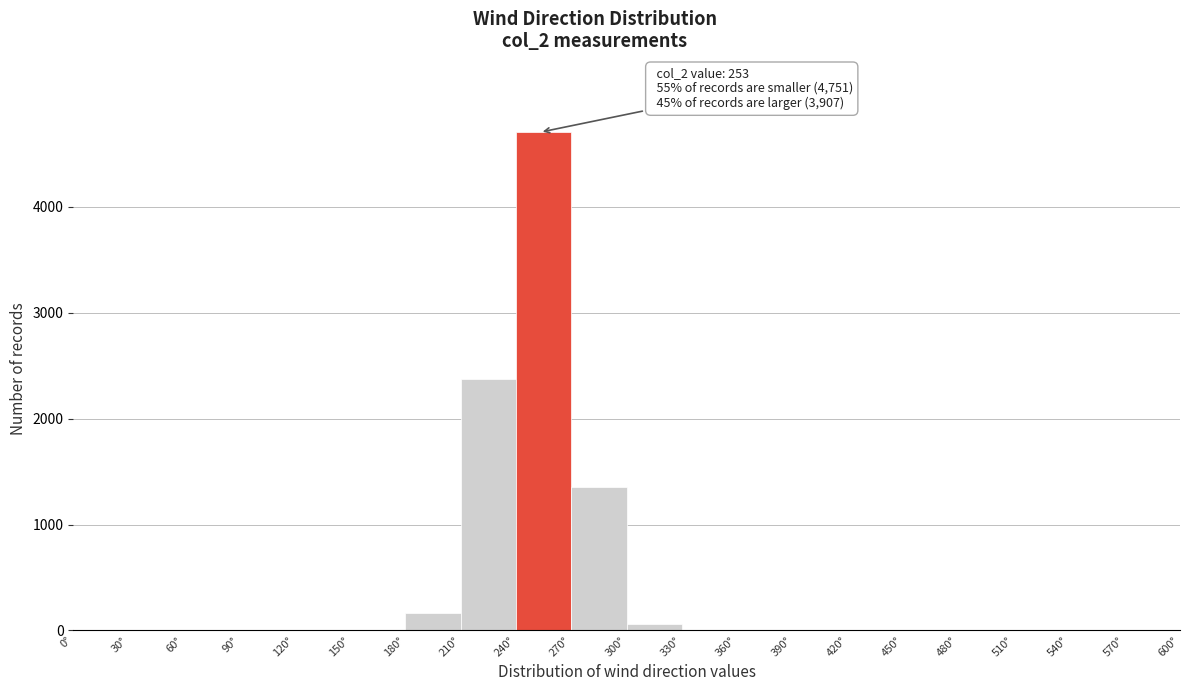

Which range on the x-axis has the tallest bar?

240 to 270